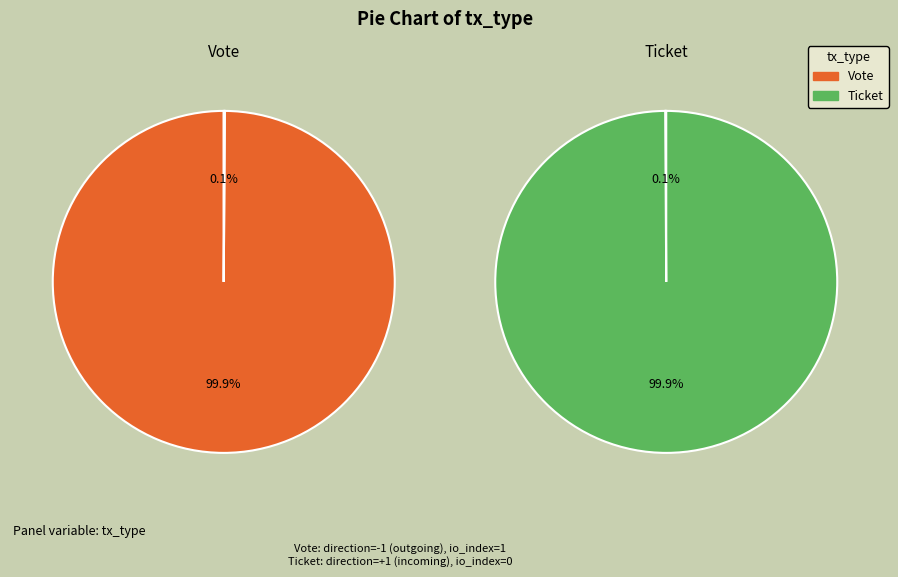

How many segments does this pie chart have?

2